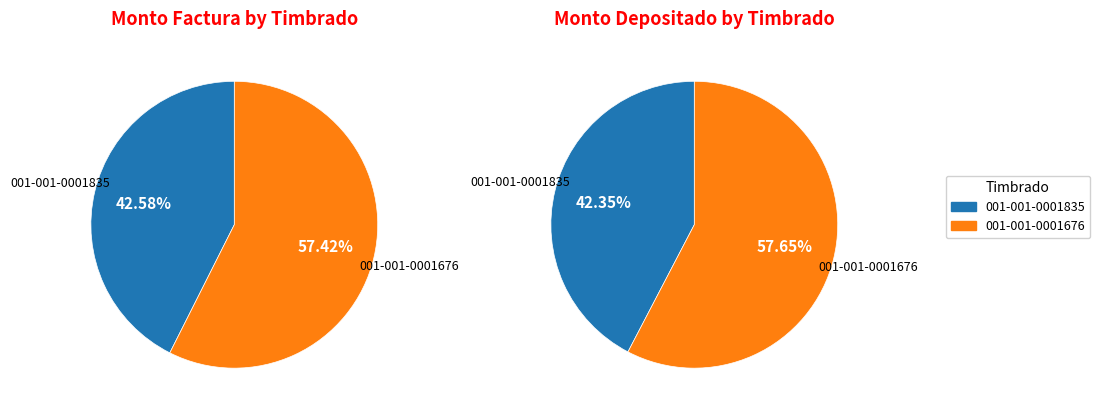

The 001-001-0001676 slice represents 58% of the pie. True or false?

True